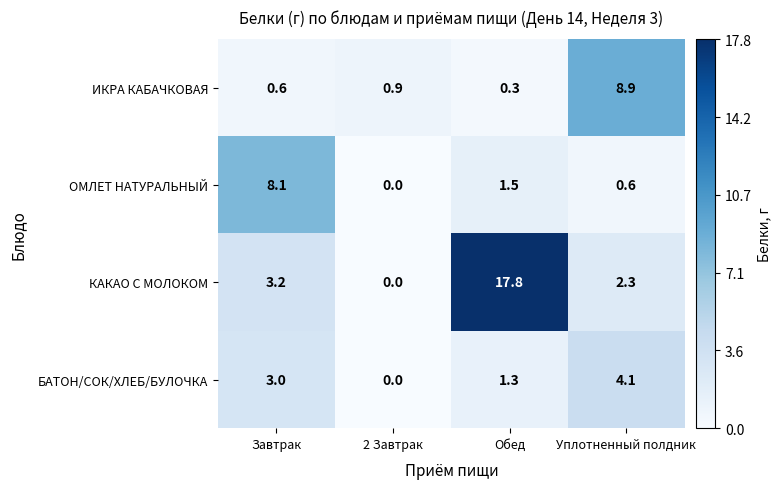

True or false: БАТОН/СОК/ХЛЕБ/БУЛОЧКА has a value of 1.3 at Обед.

True